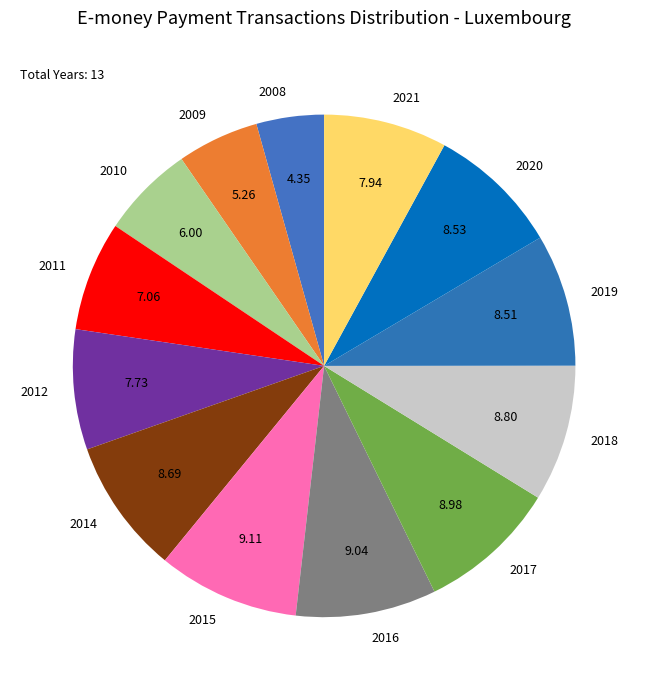

The 2018 slice represents 1% of the pie. True or false?

False